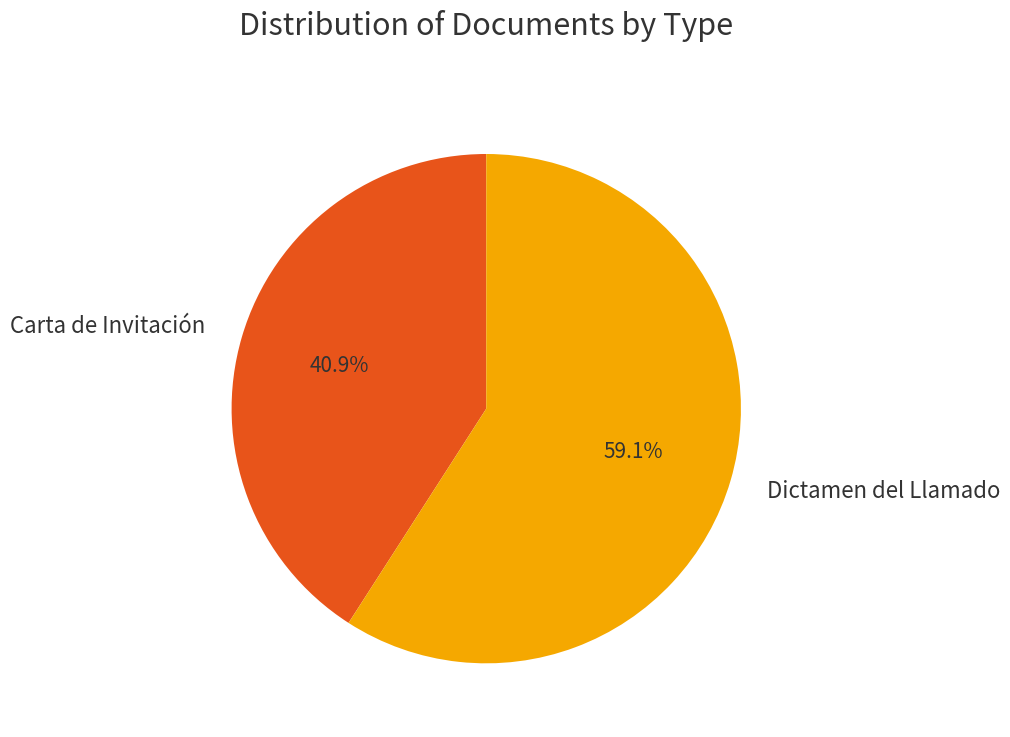

Combined, do Carta de Invitación and Dictamen del Llamado account for over 50%?

Yes